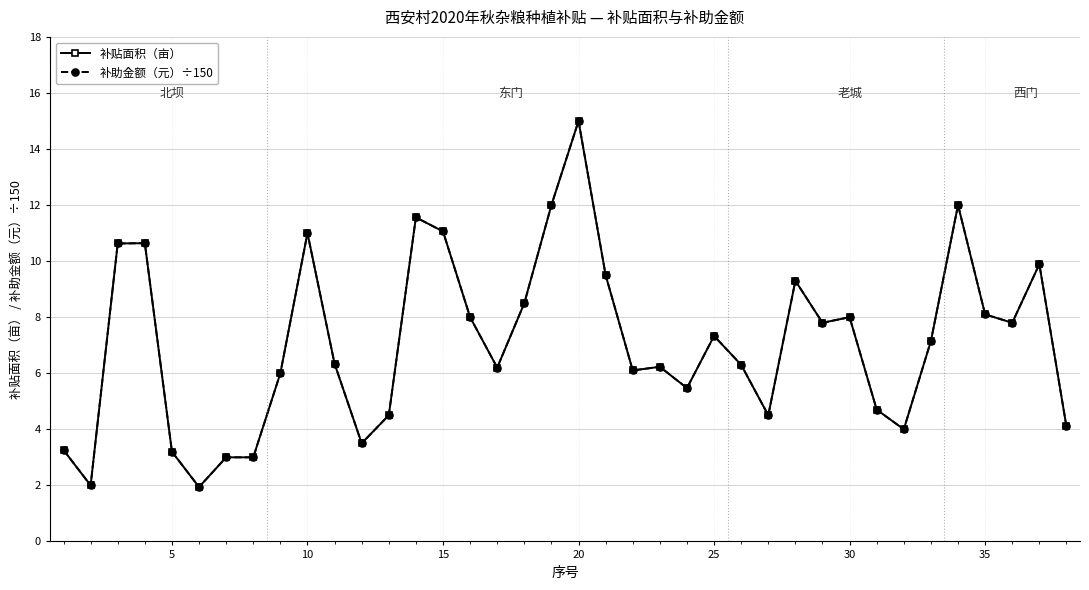

Which label corresponds to the largest value in the chart?

20